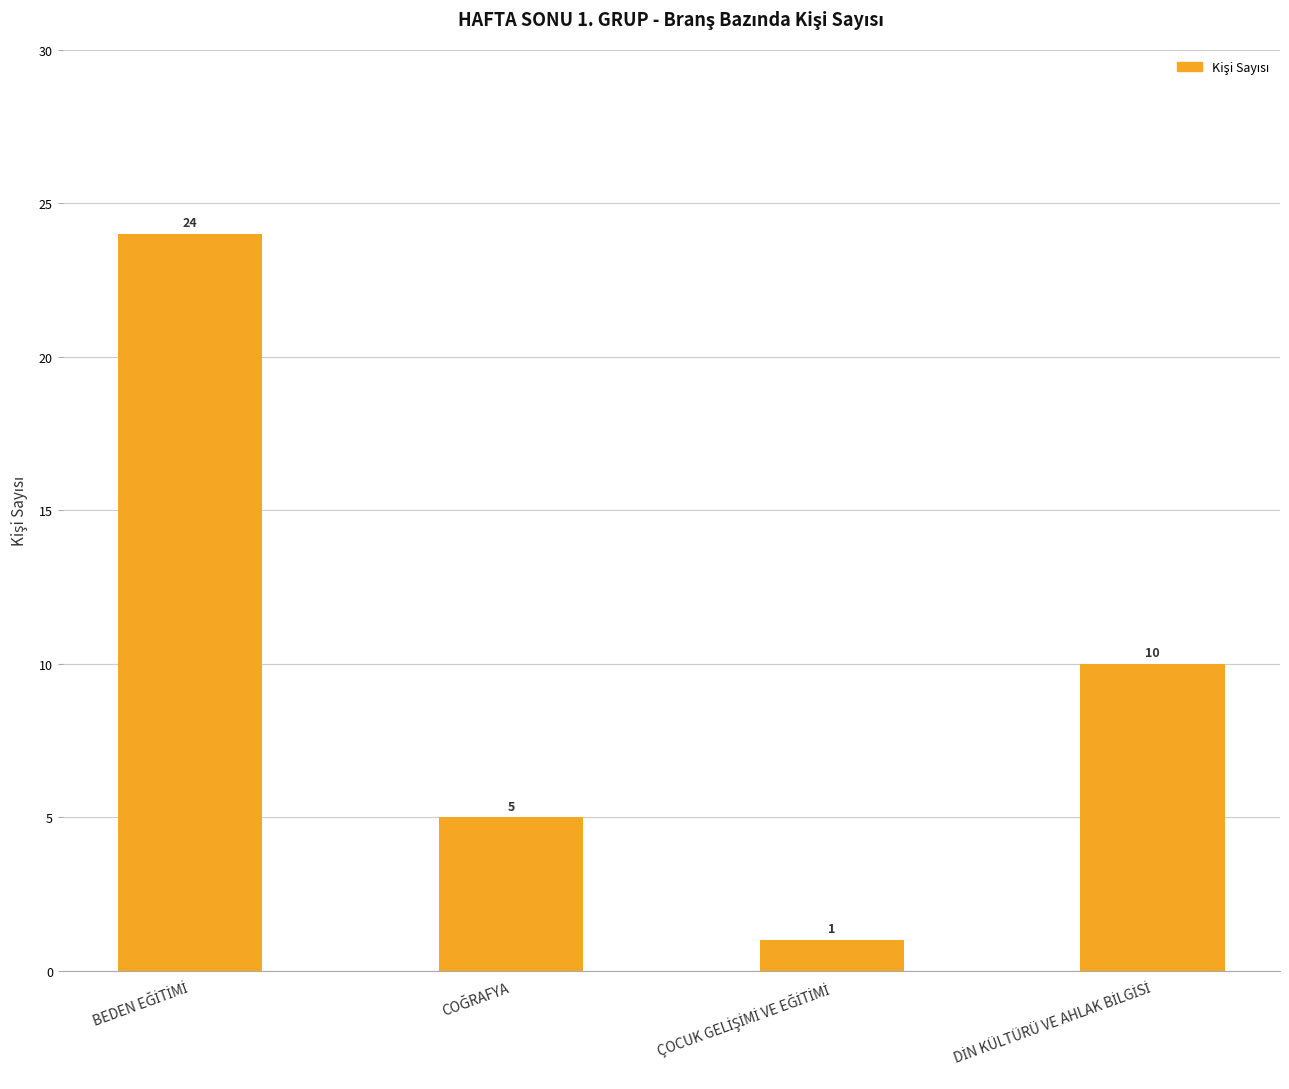

Reading right to left, extract all data points from this chart.

10	1	5	24